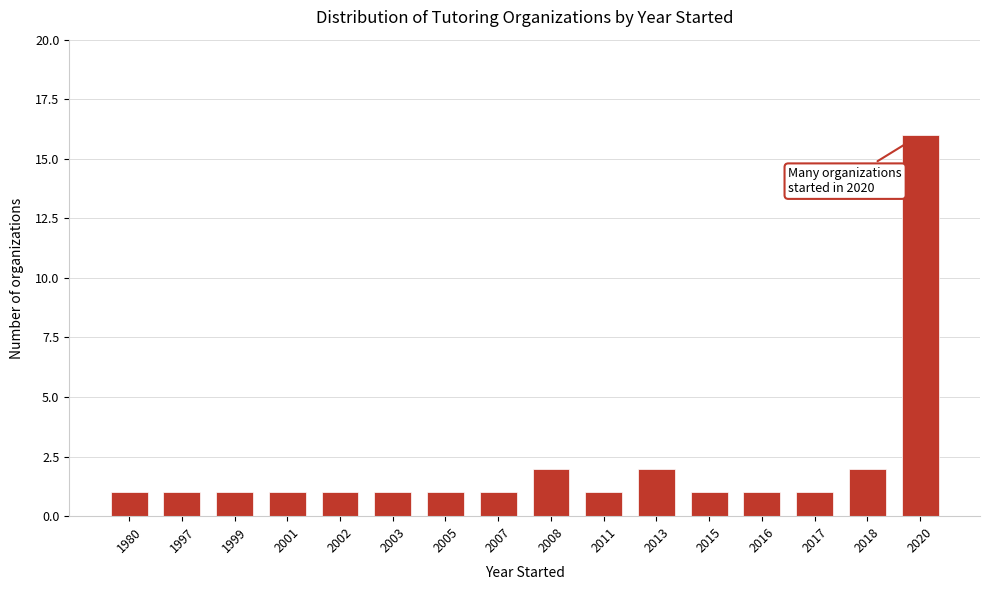

Reading right to left, extract all data points from this chart.

16	2	1	1	1	2	1	2	1	1	1	1	1	1	1	1